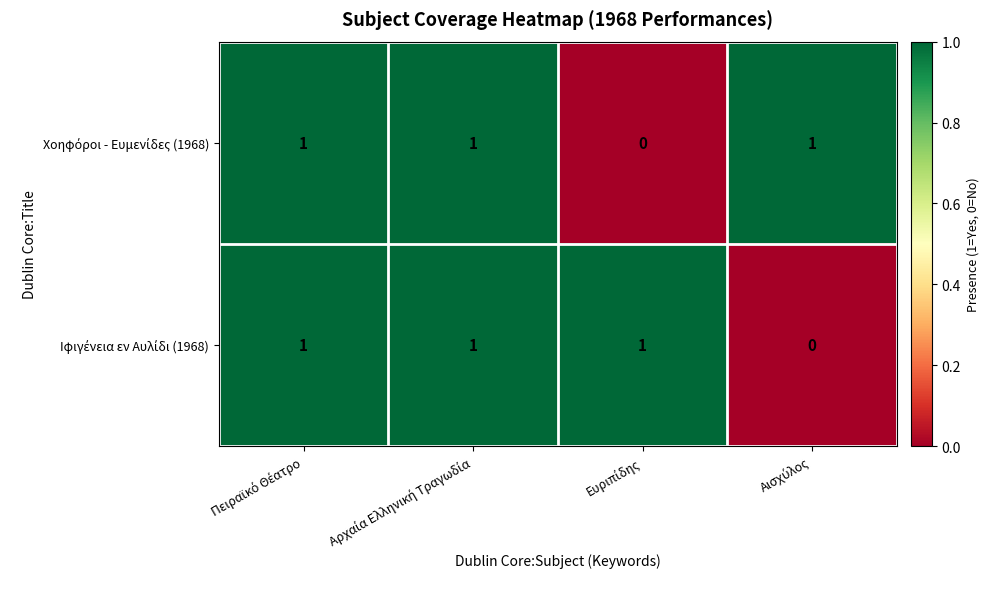

At how many categories does at least one series exceed 0?

4